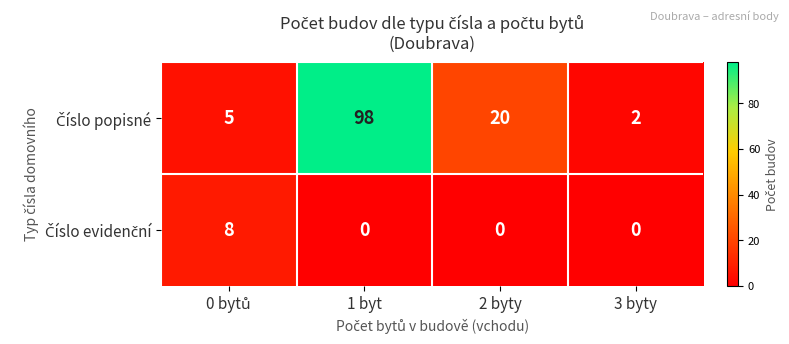

Which label corresponds to the largest value in the chart?

1 byt